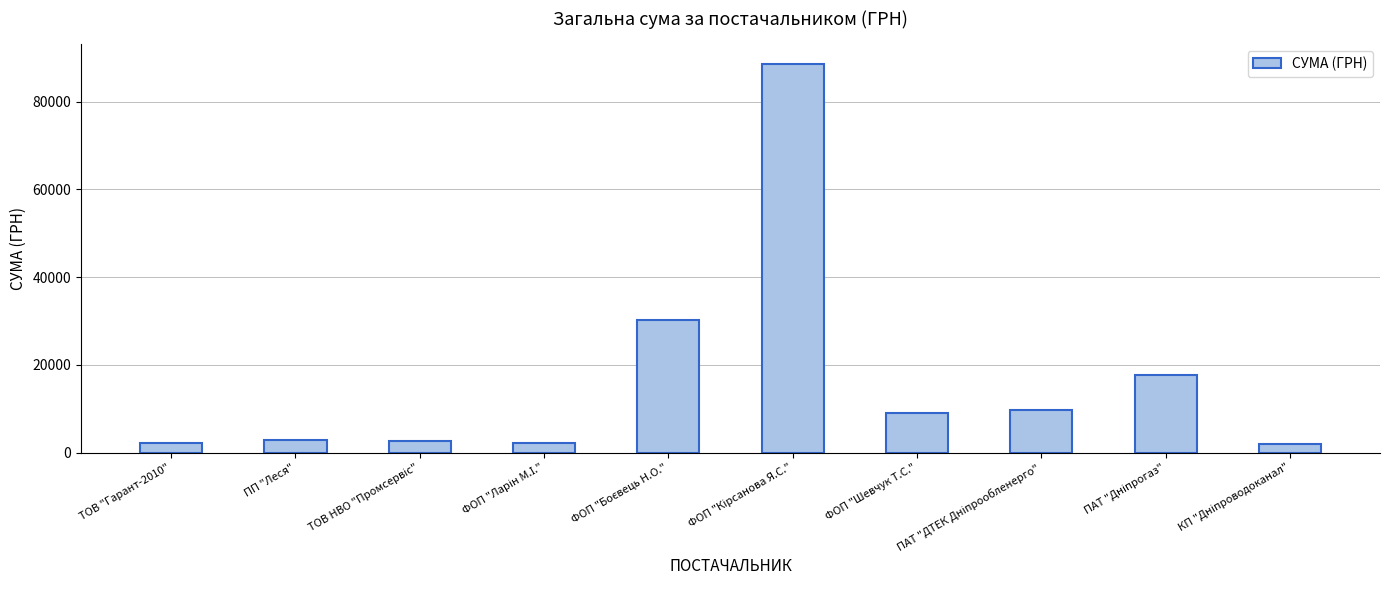

What is the value of the 8th bar from the left?

9584.3